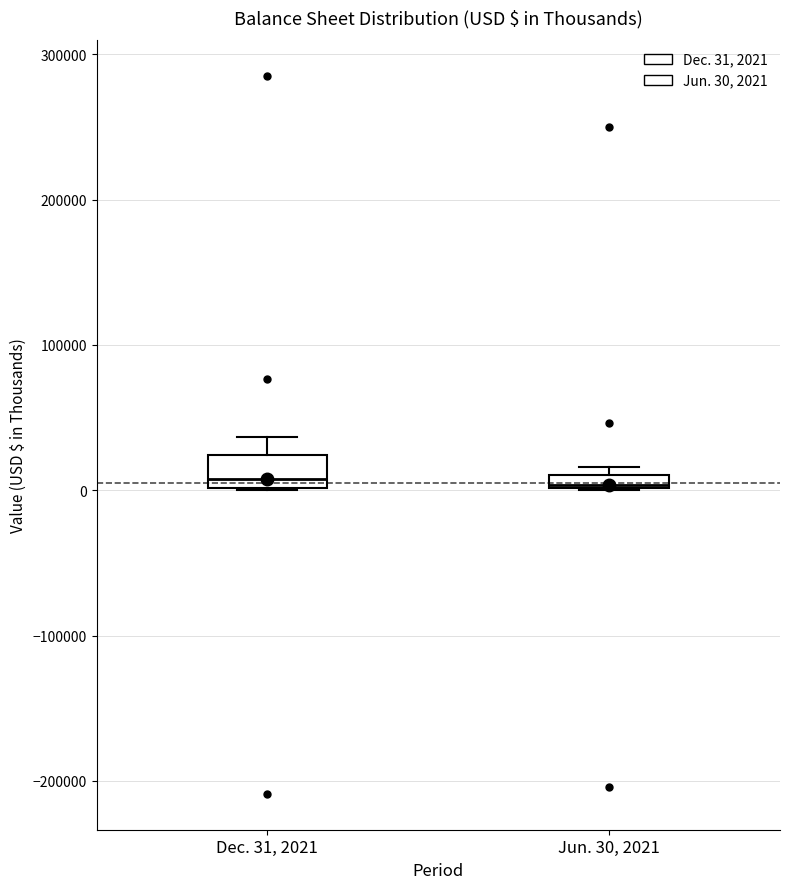

Which box is the tallest, from its lower edge to its upper edge?

Dec. 31, 2021